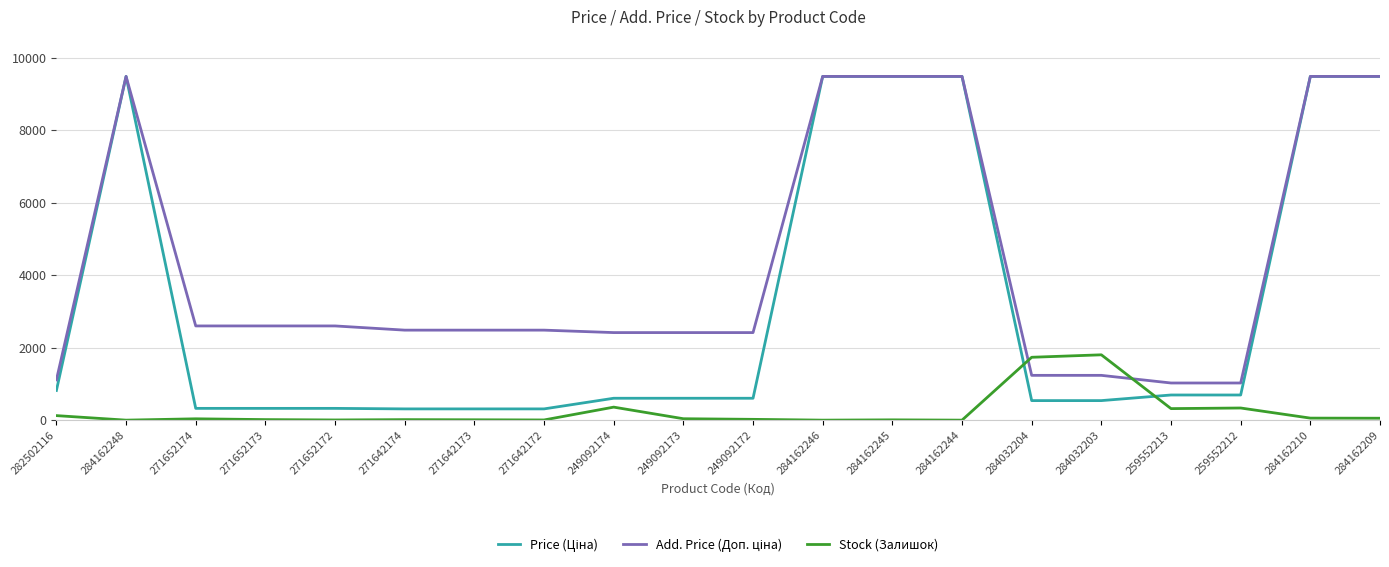

Is it true that Stock (Залишок) equals 22.0 at 249092172?

True